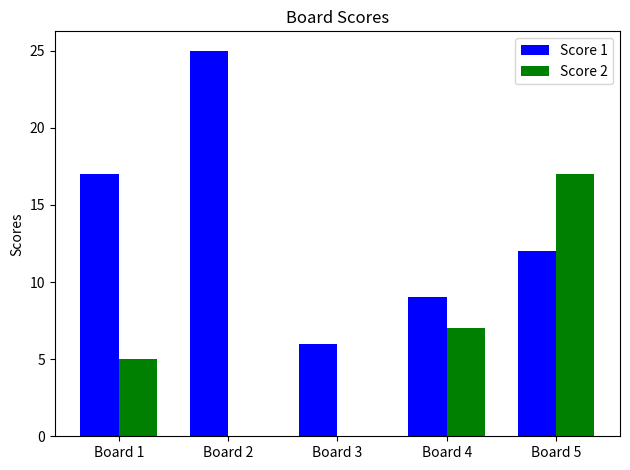

The Score 2 series shows 7 at Board 5. True or false?

False